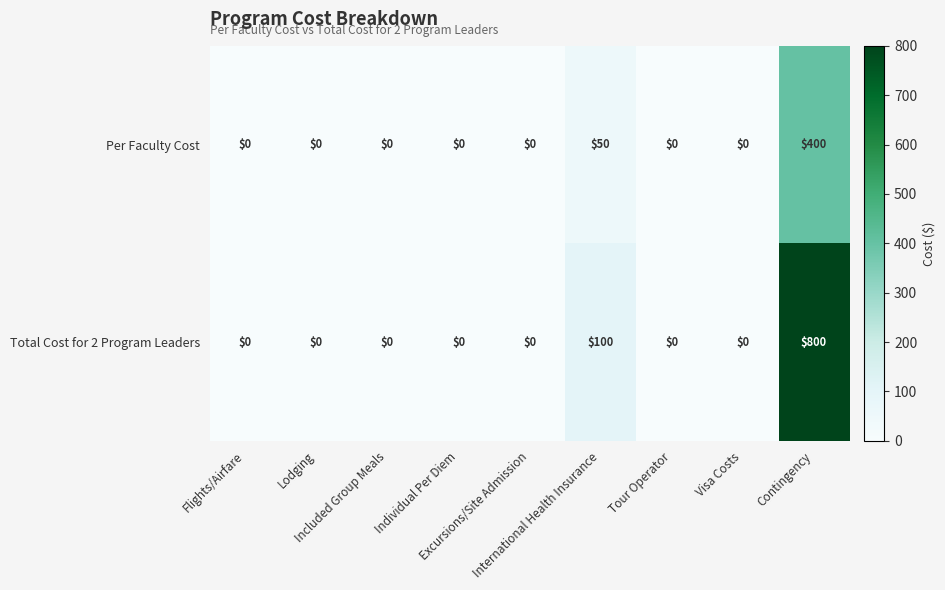

Which series has the widest spread of values?

Total Cost for 2 Program Leaders